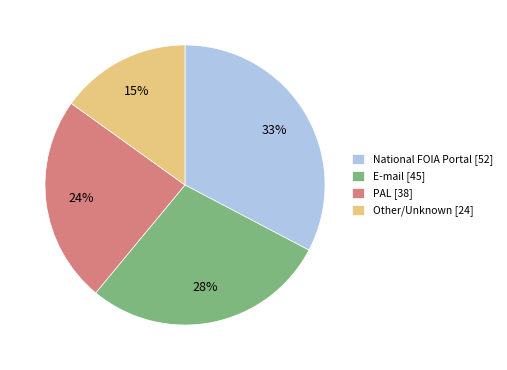

Approximately how many times larger is the value at National FOIA Portal compared to Other/Unknown?

2.2